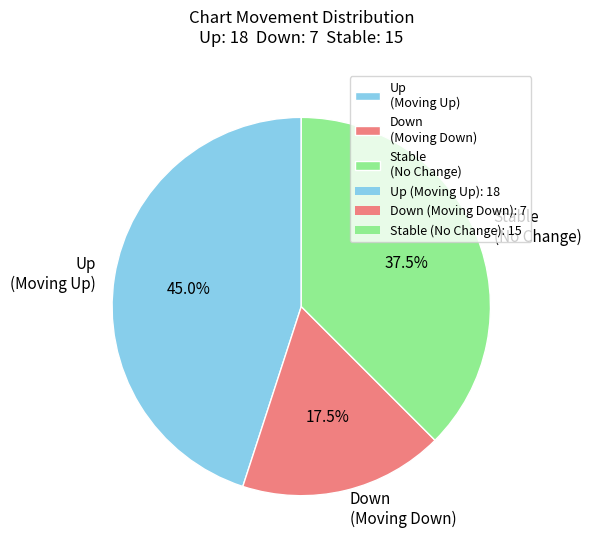

Does any single category account for the majority?

No